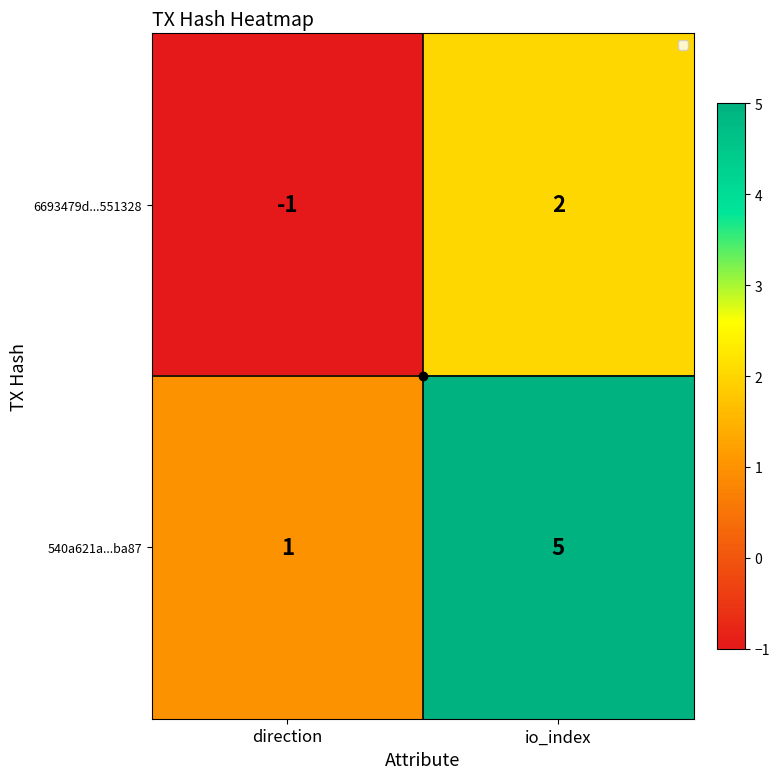

What is the difference between the maximum and minimum values in the 6693479d...551328 series?

3